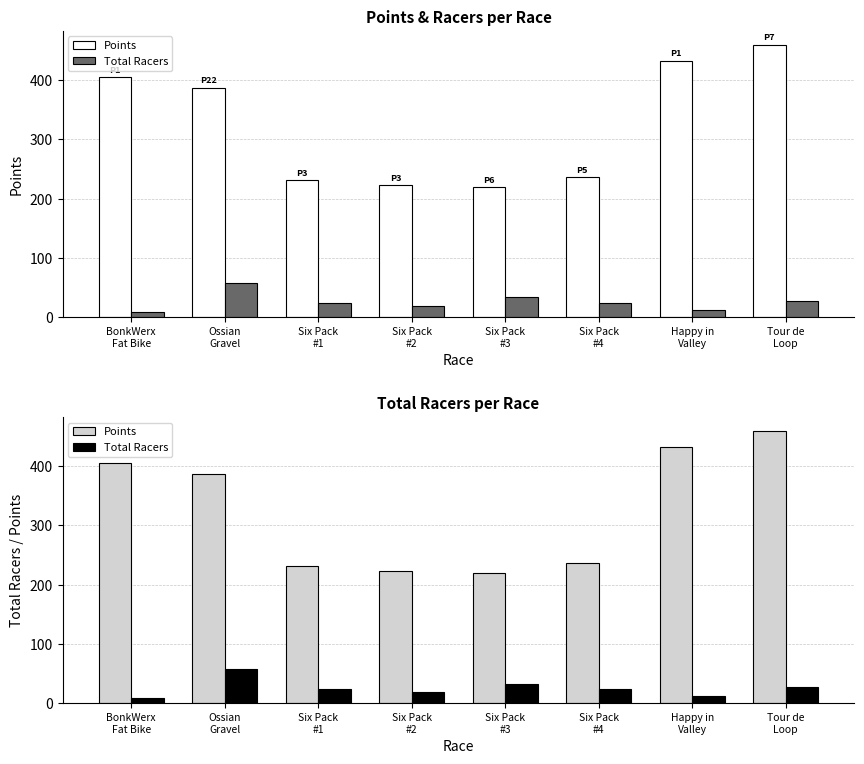

Reading left to right, what are all the values shown in this chart?

Points: 405.0	386.8	231.0	222.6	219.0	236.0	432.4	460.2
Total Racers: 9.0	57.0	24.0	19.0	33.0	24.0	12.0	27.0